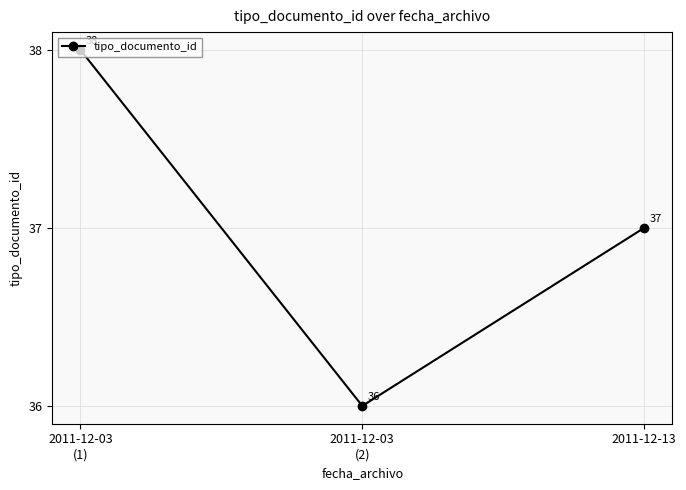

How many values are below 37?

1